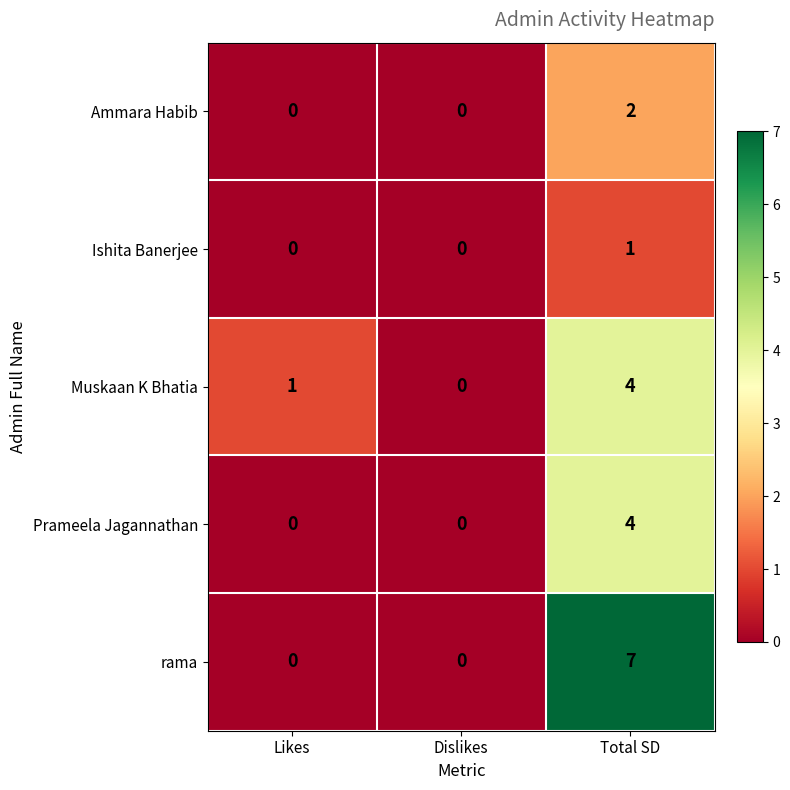

Reading left to right, transcribe all the data shown in this chart.

Ammara Habib: 0	0	2
Ishita Banerjee: 0	0	1
Muskaan K Bhatia: 1	0	4
Prameela Jagannathan: 0	0	4
rama: 0	0	7